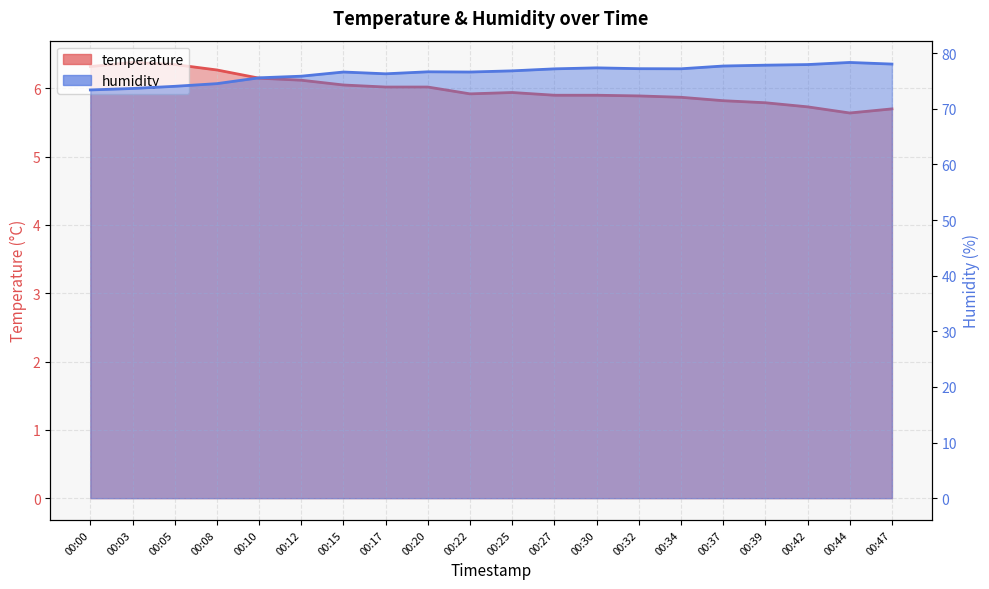

The value of humidity at 00:22 is 76.6. True or false?

True